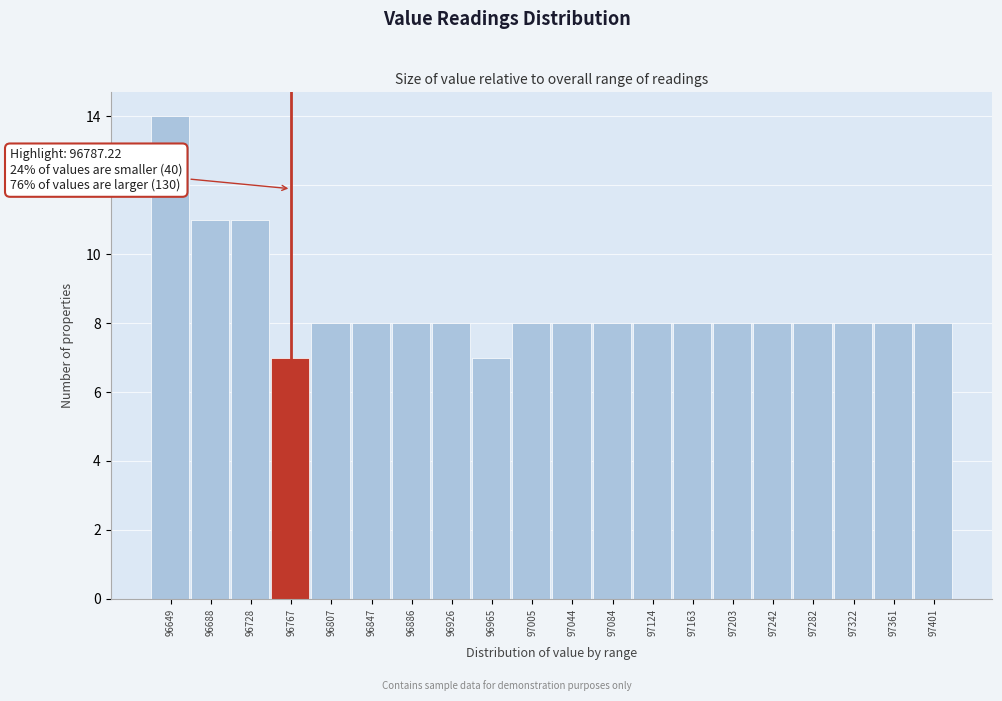

Reading left to right, extract all data points from this chart.

14	11	11	7	8	8	8	8	7	8	8	8	8	8	8	8	8	8	8	8